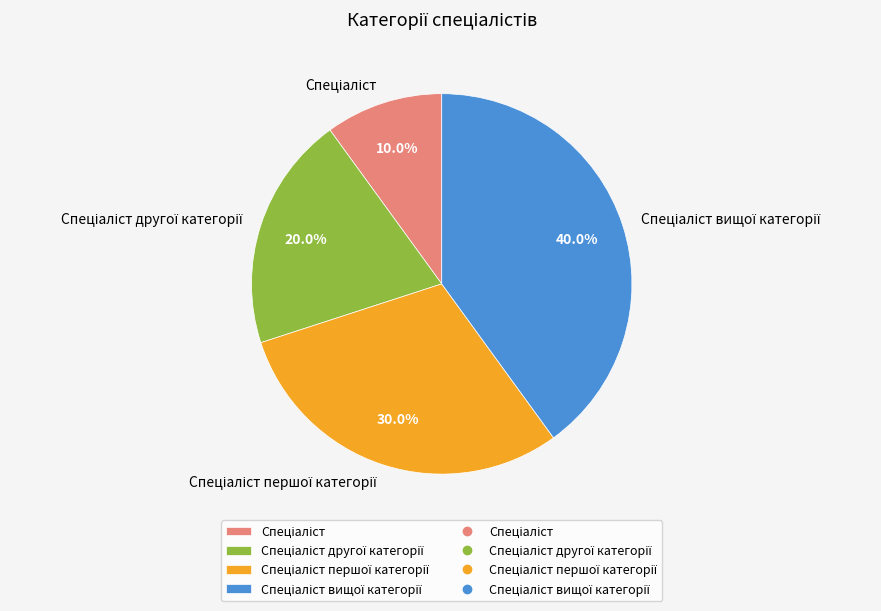

Does any single category account for the majority?

No